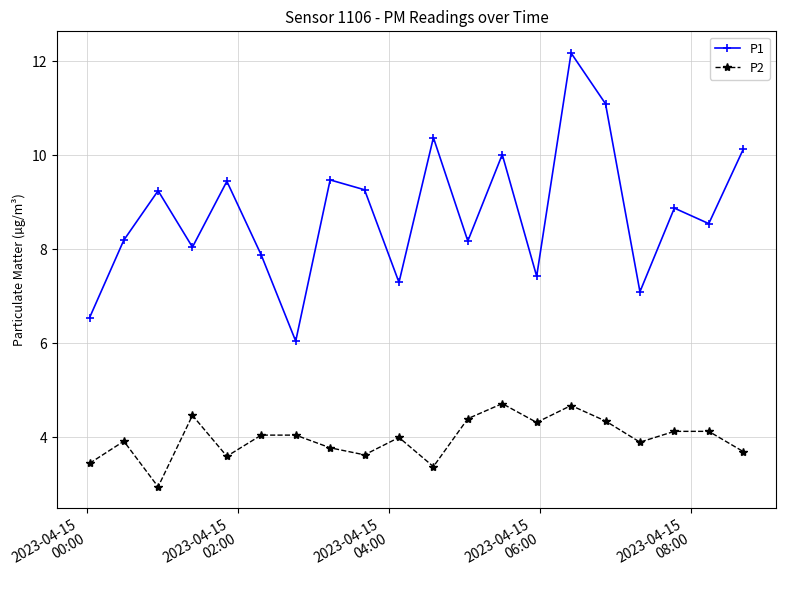

Which series has the largest range (max minus min)?

P1